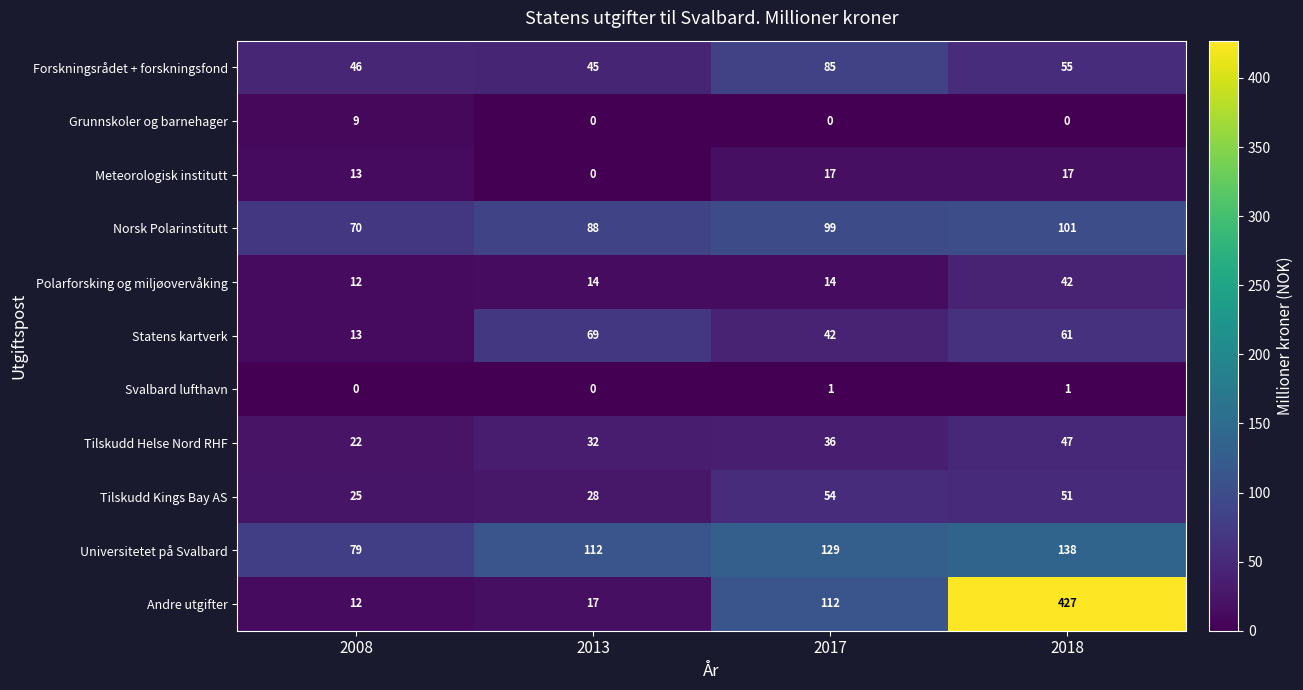

What is the sum of all Universitetet på Svalbard values?

458